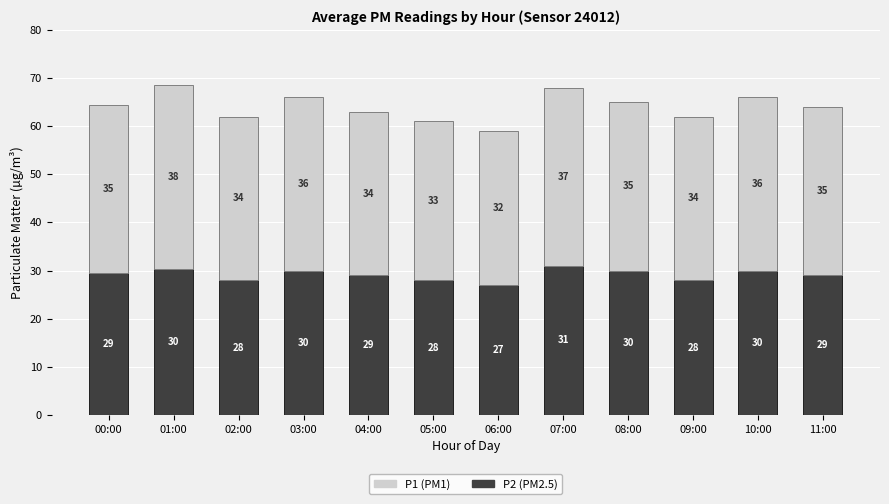

What is the total value across all series at 02:00?

62.0